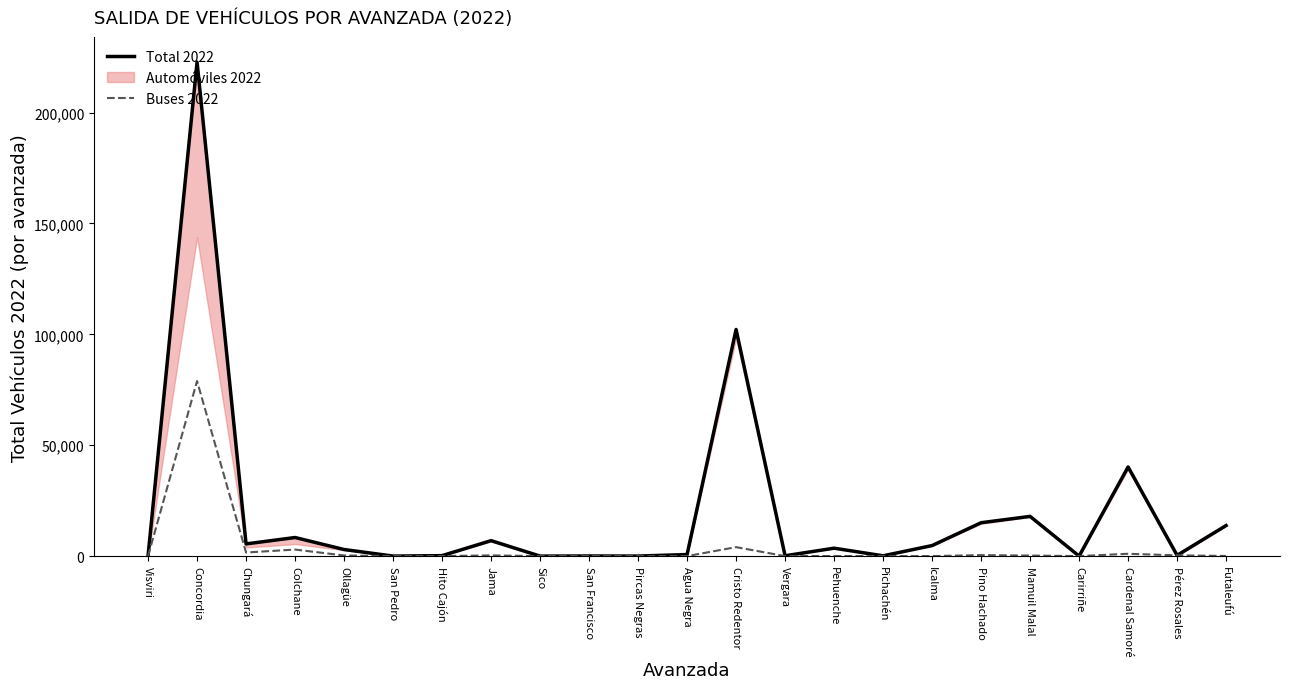

The Total 2022 series shows 14376 at Cardenal Samoré. True or false?

False